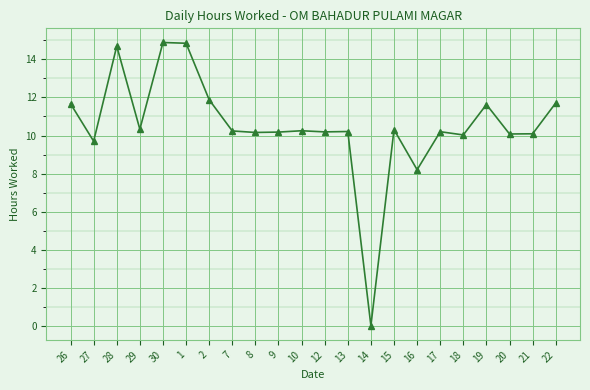

What is the value of the 15th point from the left?

10.3